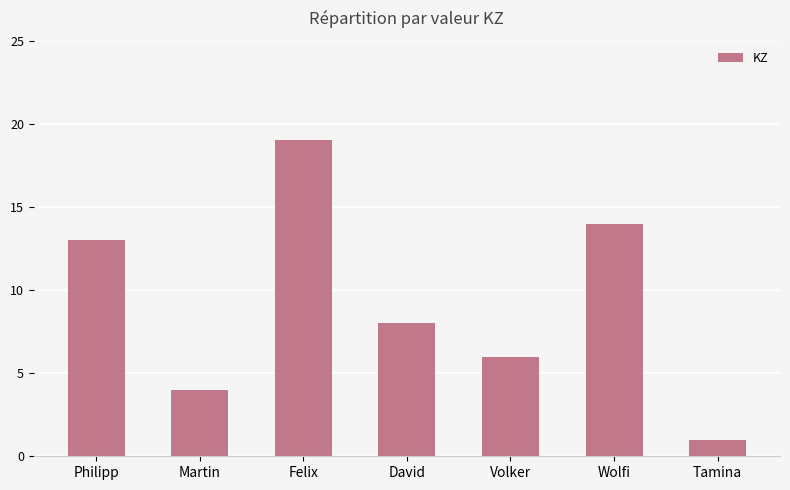

What value does the data have at Wolfi, to the nearest 10?

10